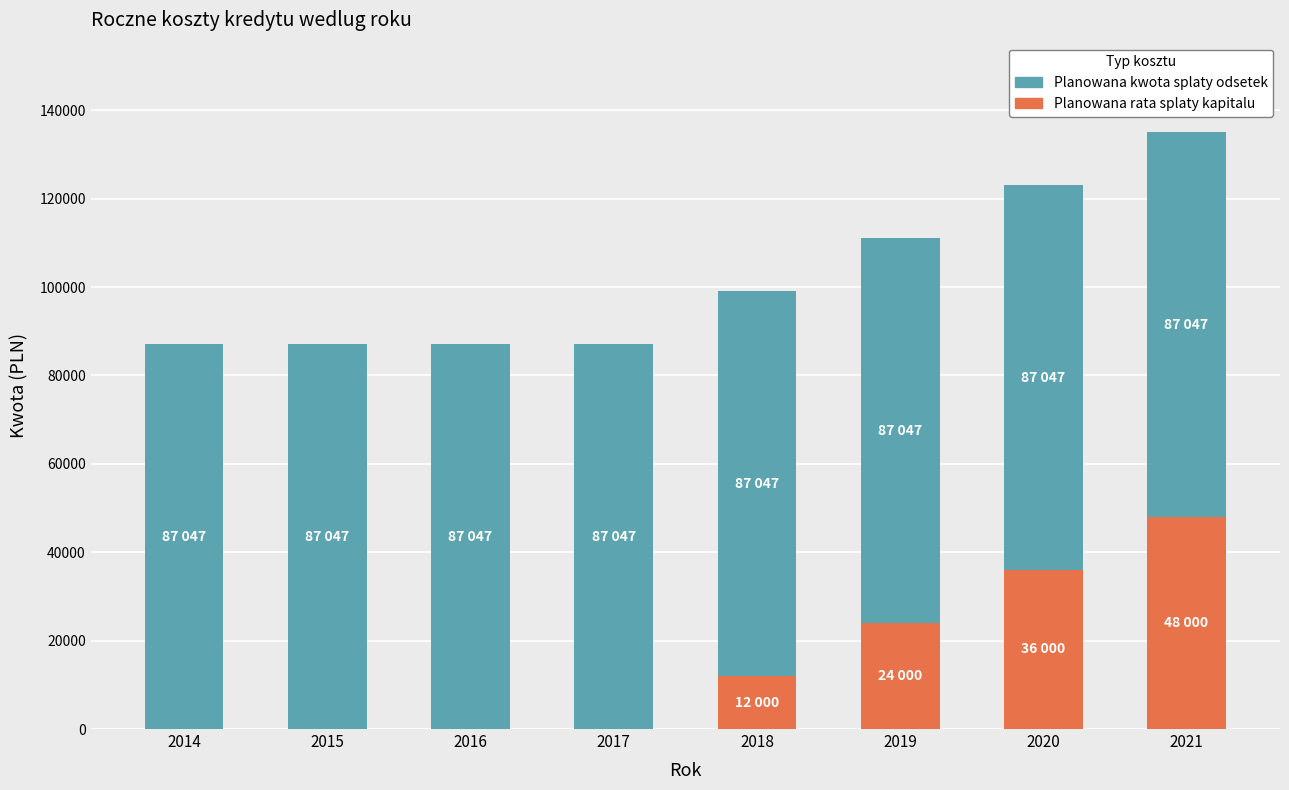

Reading left to right, what are the values for Planowana rata splaty kapitalu?

2014=0.0	2015=0.0	2016=0.0	2017=0.0	2018=12000.0	2019=24000.0	2020=36000.0	2021=48000.0